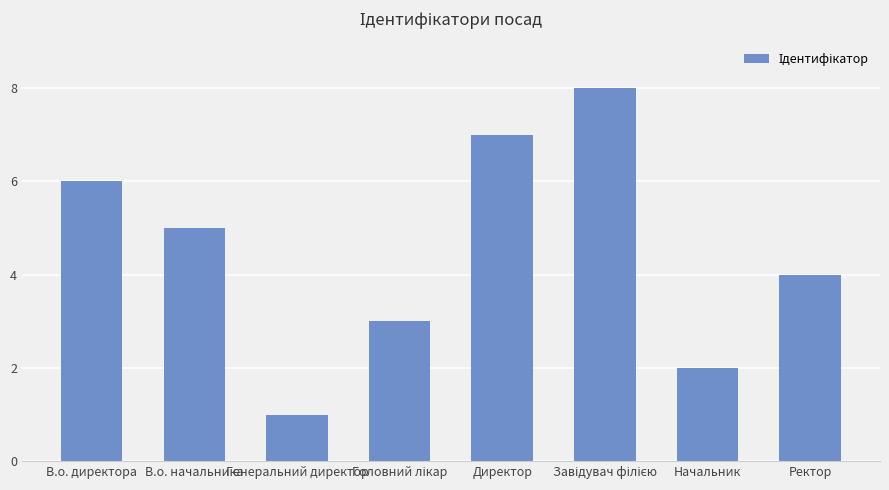

Count the number of categories in the chart.

8